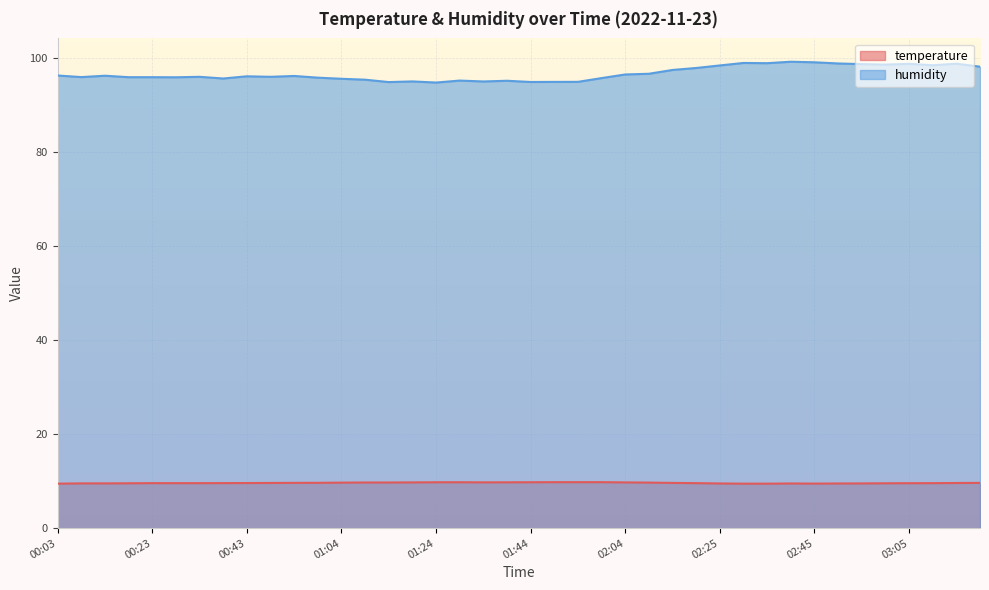

Which series has the widest spread of values?

humidity